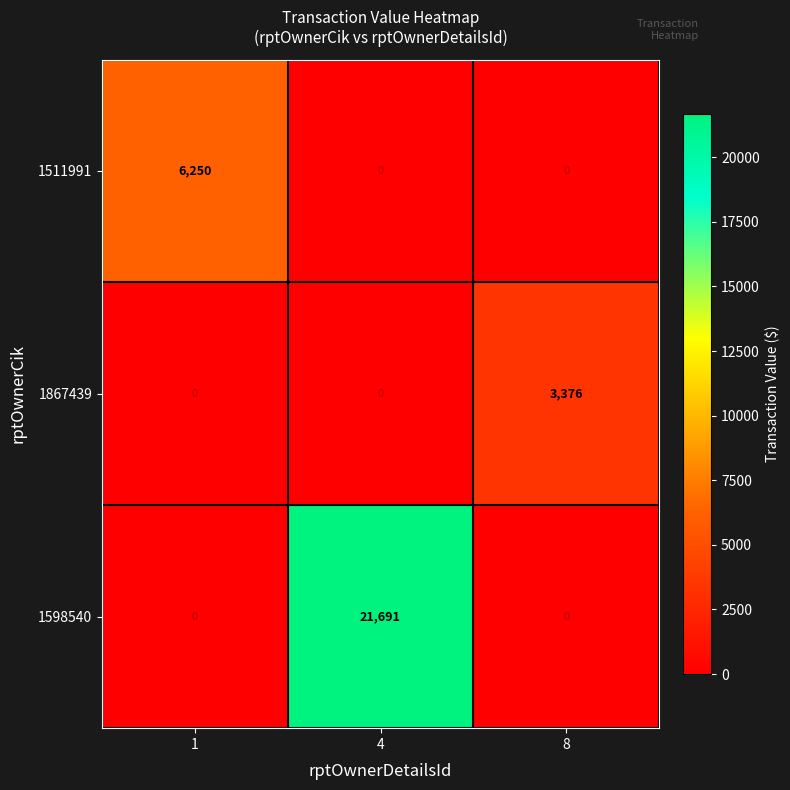

Which series has the largest range (max minus min)?

1598540